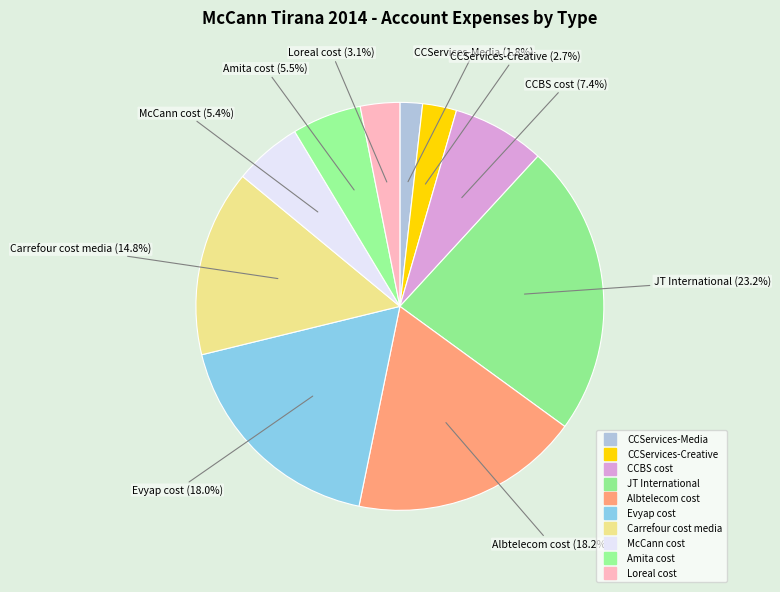

Which has a higher value, CCServices-Media or Loreal cost?

Loreal cost